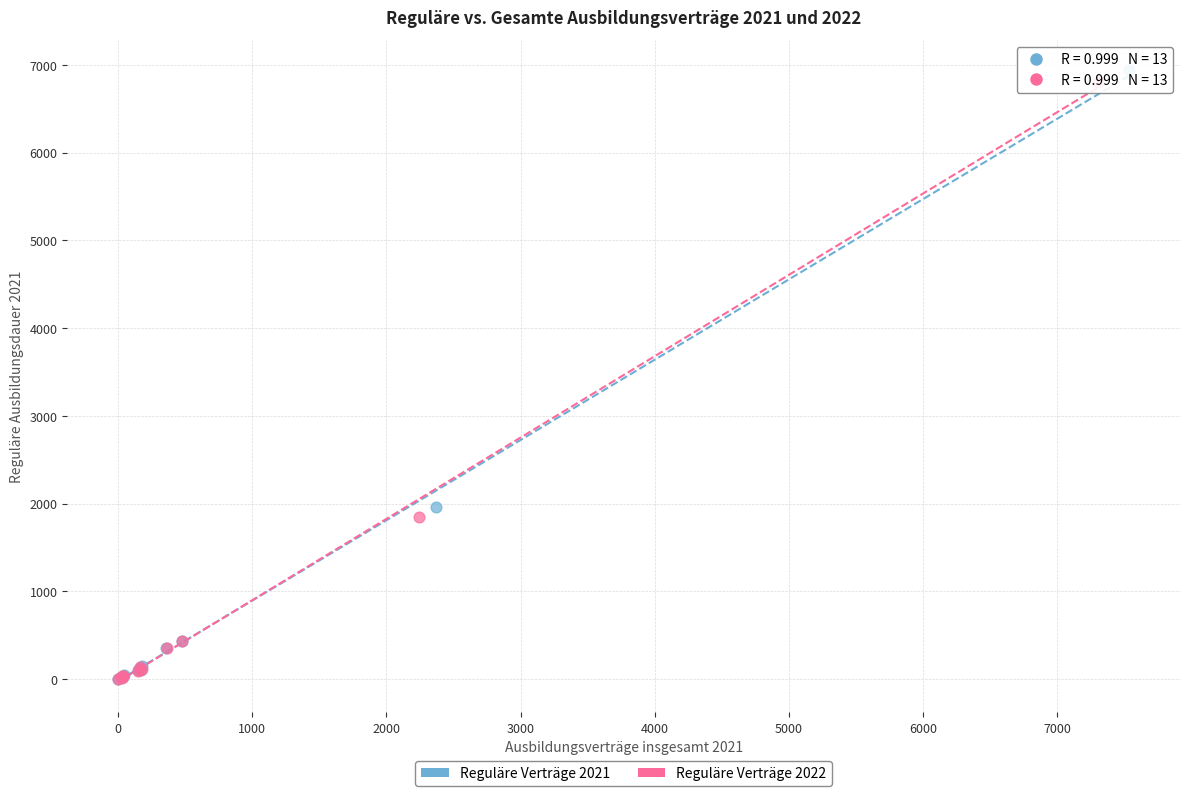

Which series has the largest Y range (max minus min)?

Reguläre Verträge 2021